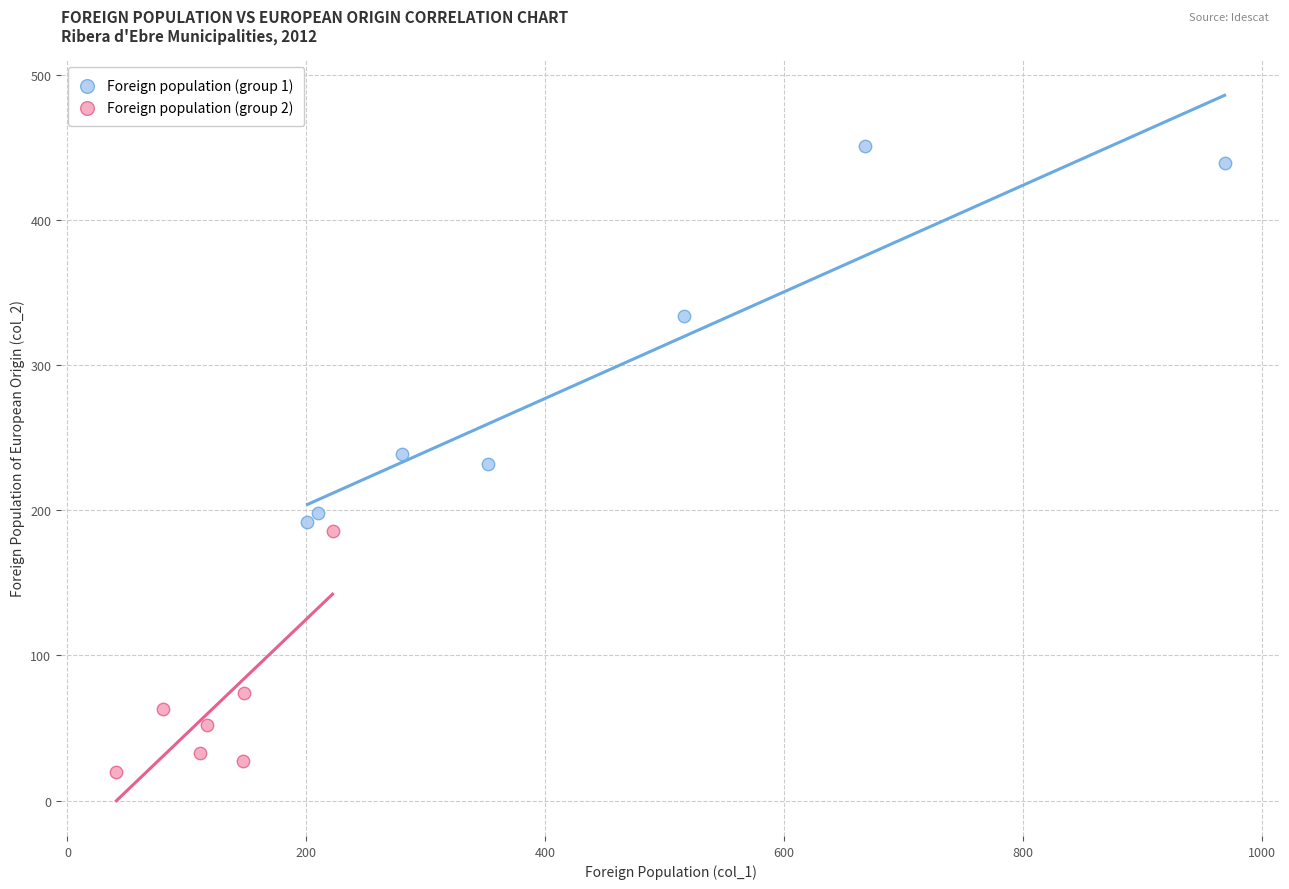

Which series has the widest spread of Y values?

Foreign population (group 1)